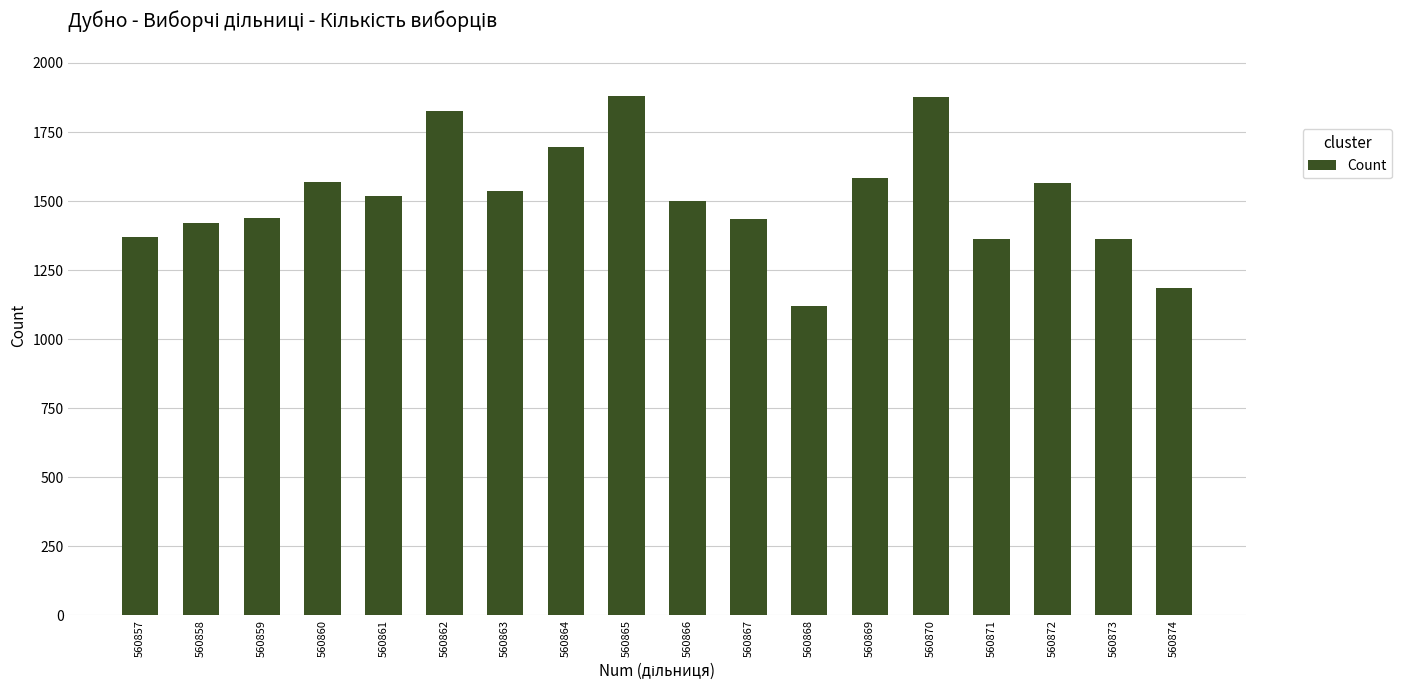

True or false: the data shows 2562 at 560872.

False